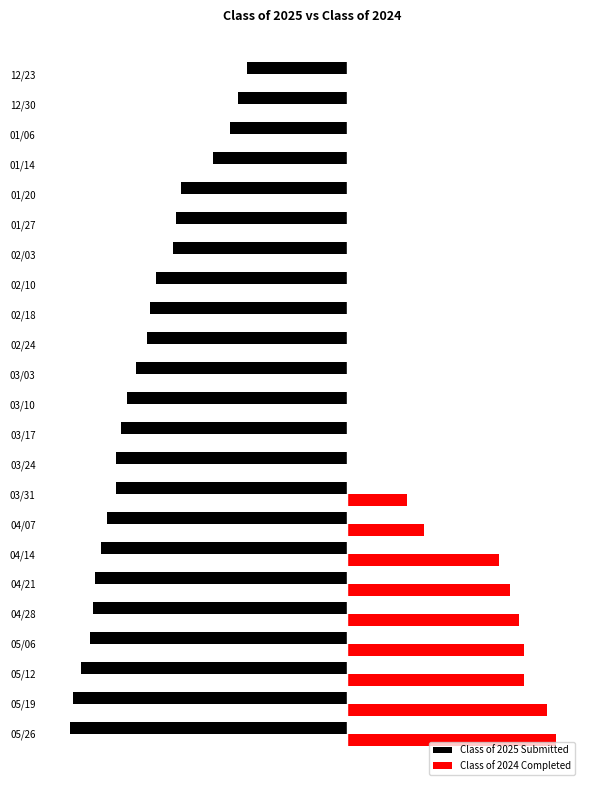

What is the value of the Class of 2025 Submitted bar at the 23rd from the left?

-35